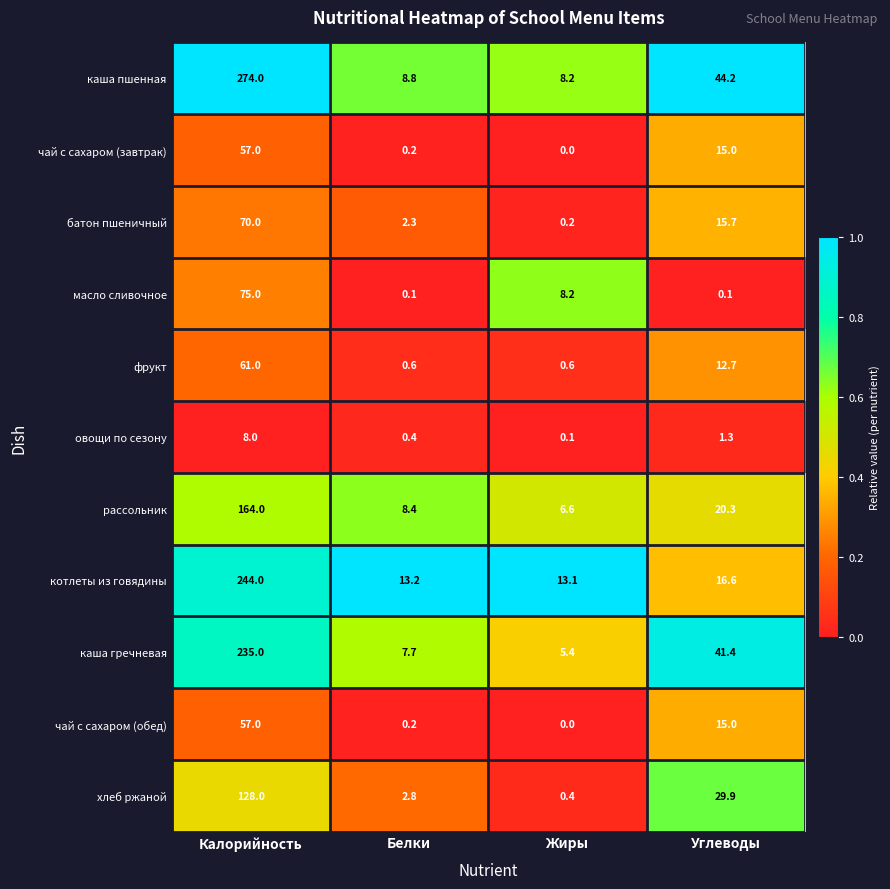

At how many categories does at least one series exceed 0?

4